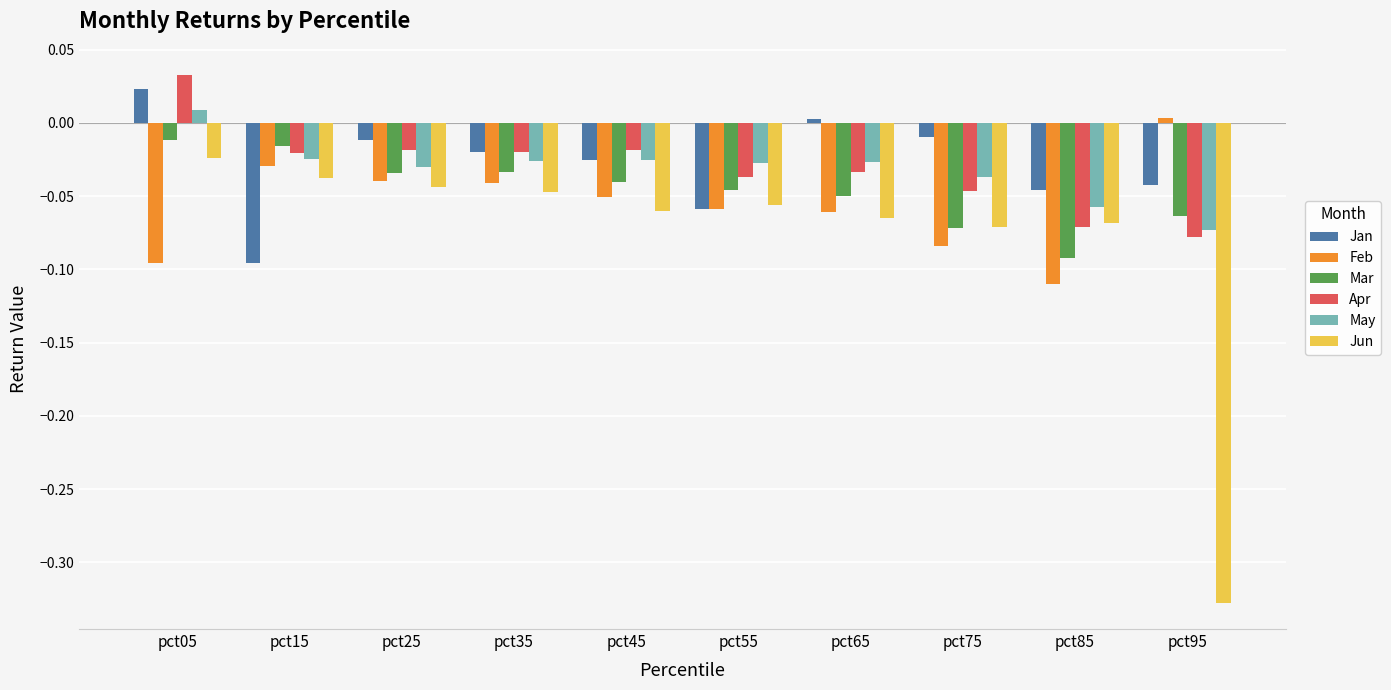

What is the sum of all Jun values?

-0.8